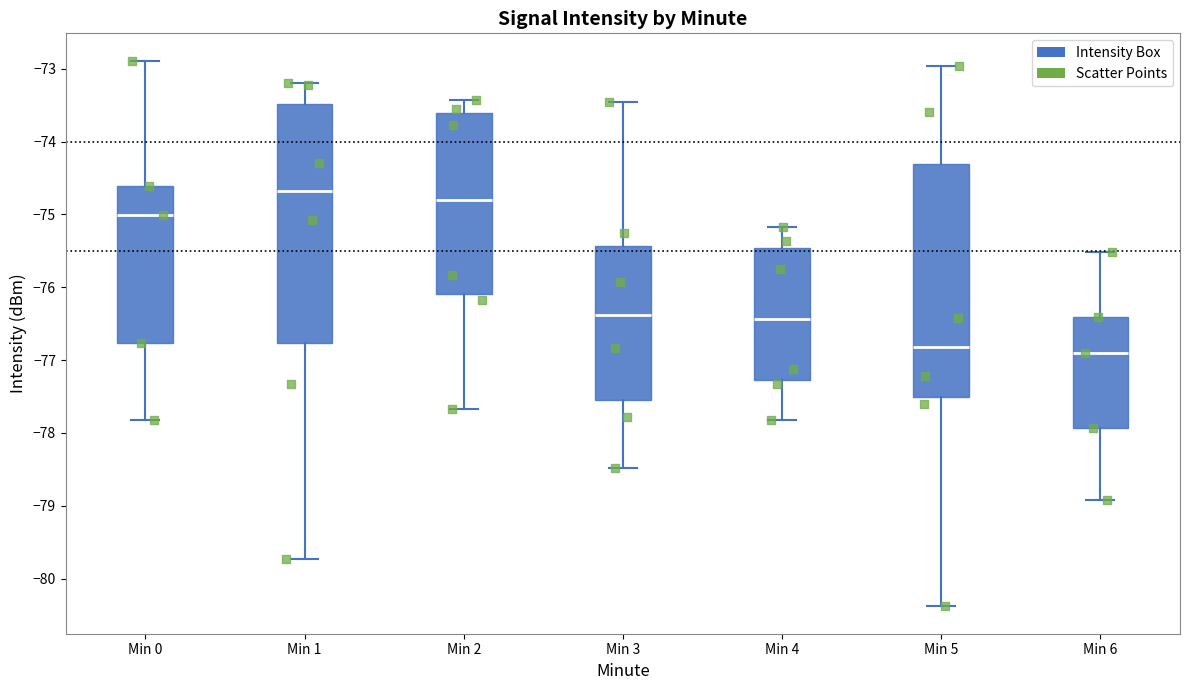

Where does the lower whisker of the box for Min 2 end on the y-axis? The values are not printed on the chart, so give them approximately, as read against the axis.

-77.7